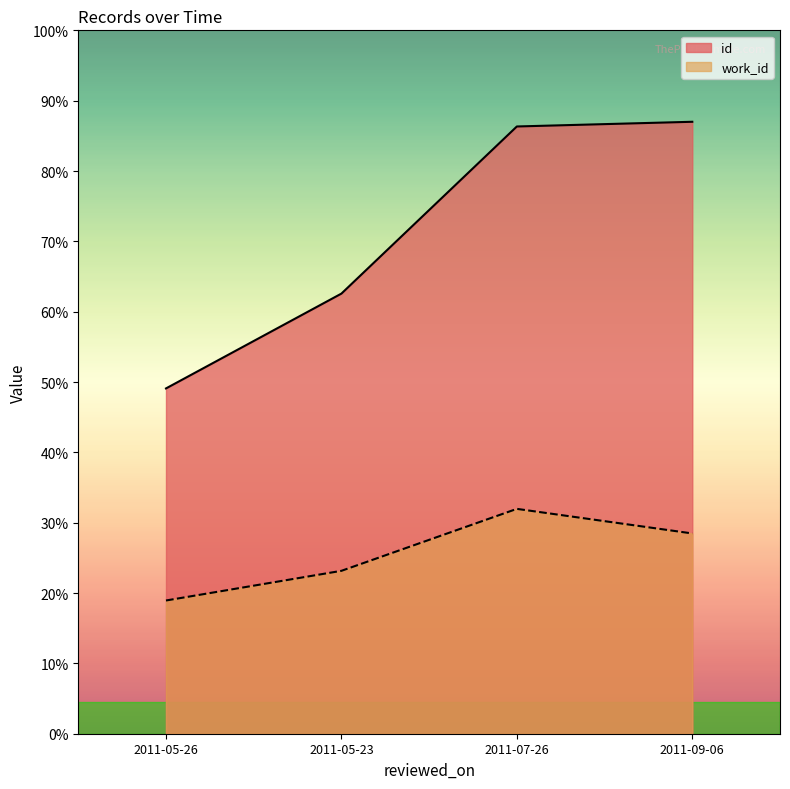

Which category has the lowest value across all series?

2011-05-26